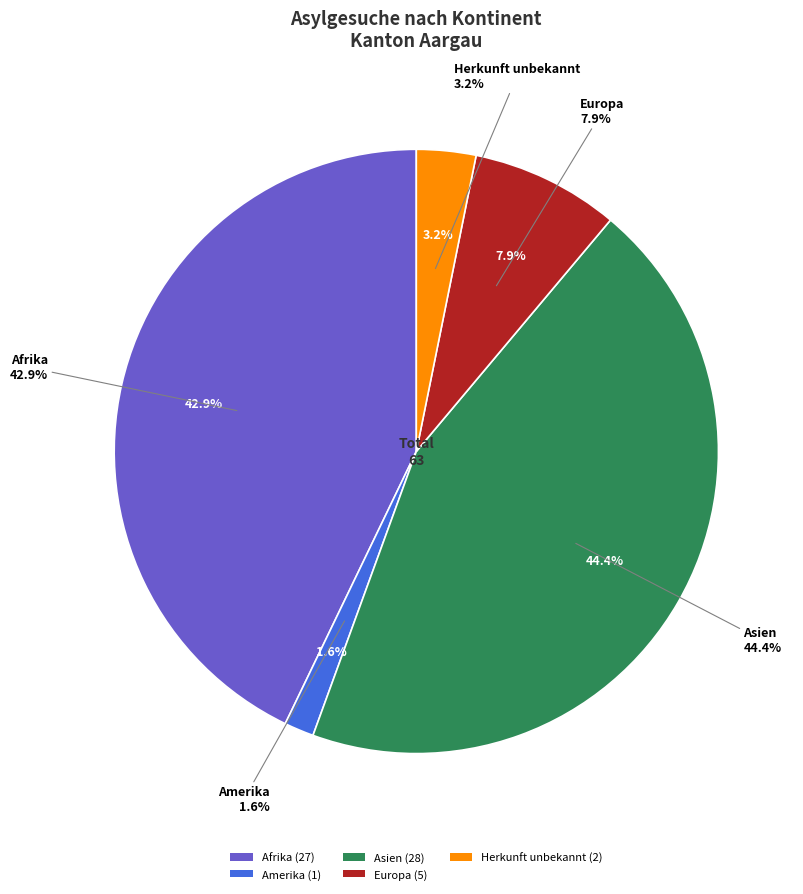

Is there a majority slice in this chart?

No